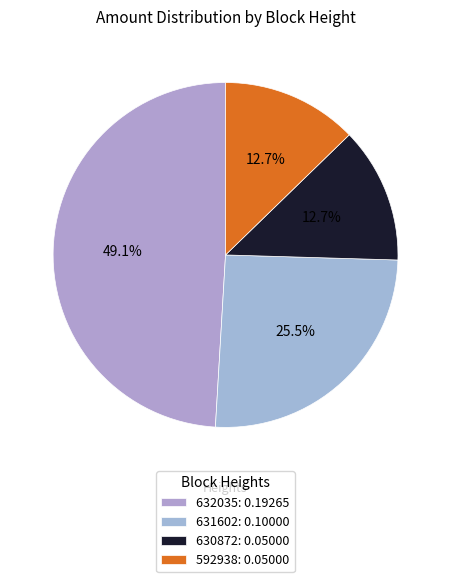

Does 631602 represent more than half of the total?

No